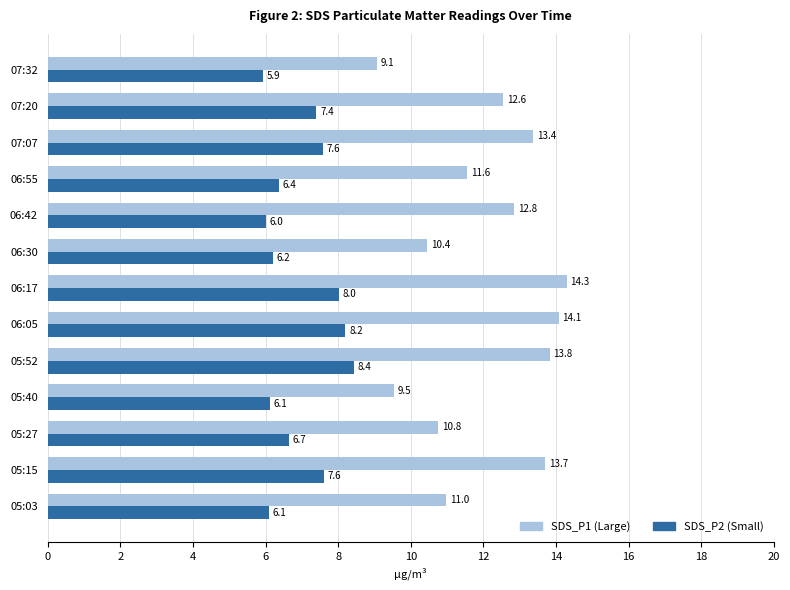

What is the maximum value shown in the chart?

14.3